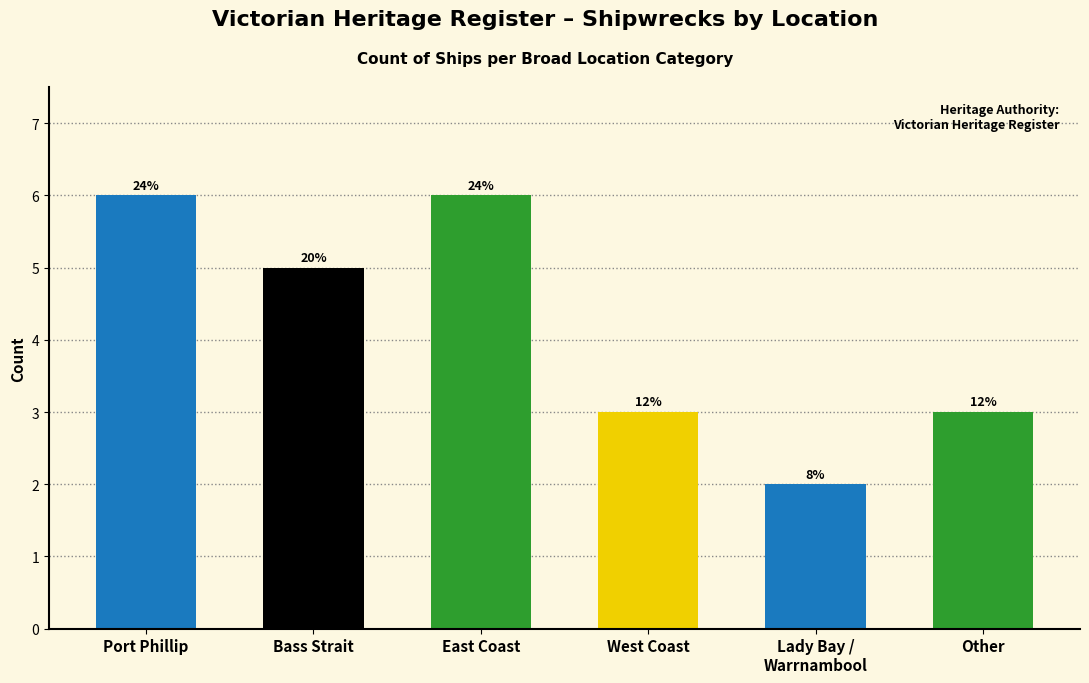

What is the value of the 3rd bar from the left?

6